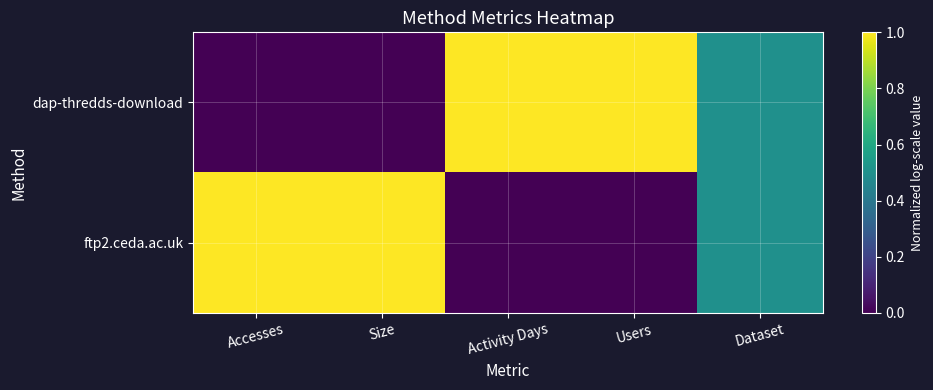

At how many categories does at least one series exceed 0?

5